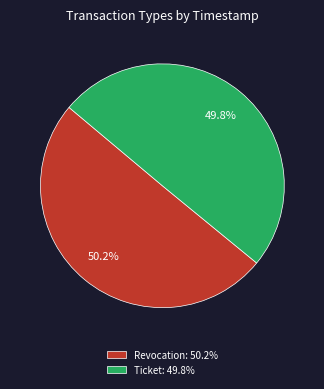

Approximately how many times larger is the value at Ticket: 49.8% compared to Revocation: 50.2%?

1.0